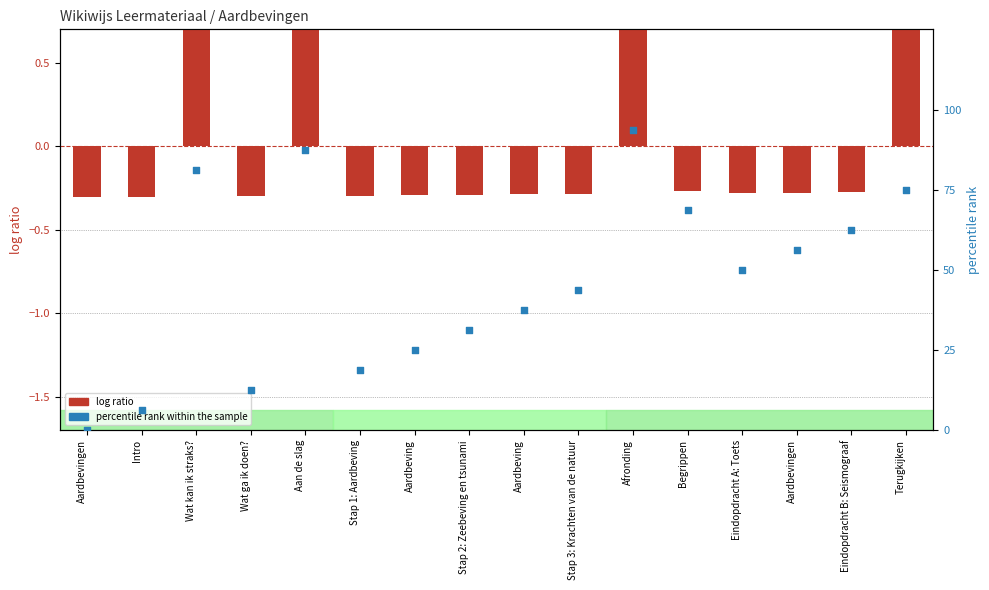

Which series contains the lowest Y value?

log ratio